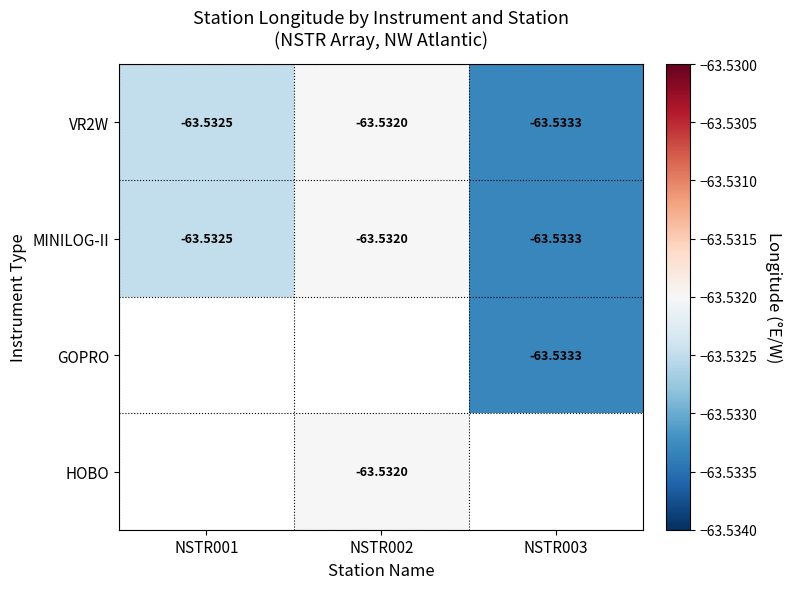

Is the value of MINILOG-II at NSTR002 greater than the value of VR2W at NSTR003?

Yes